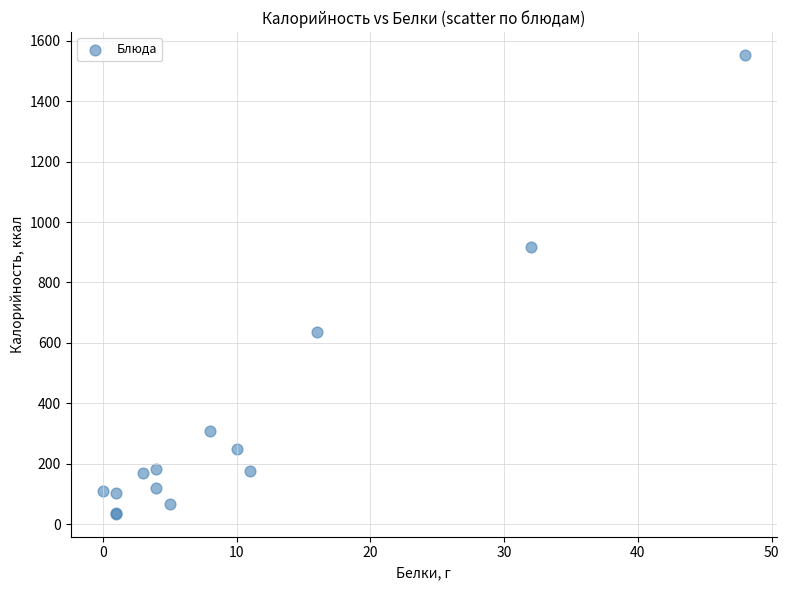

What Y value in the scatter plot is closest to 793?

918